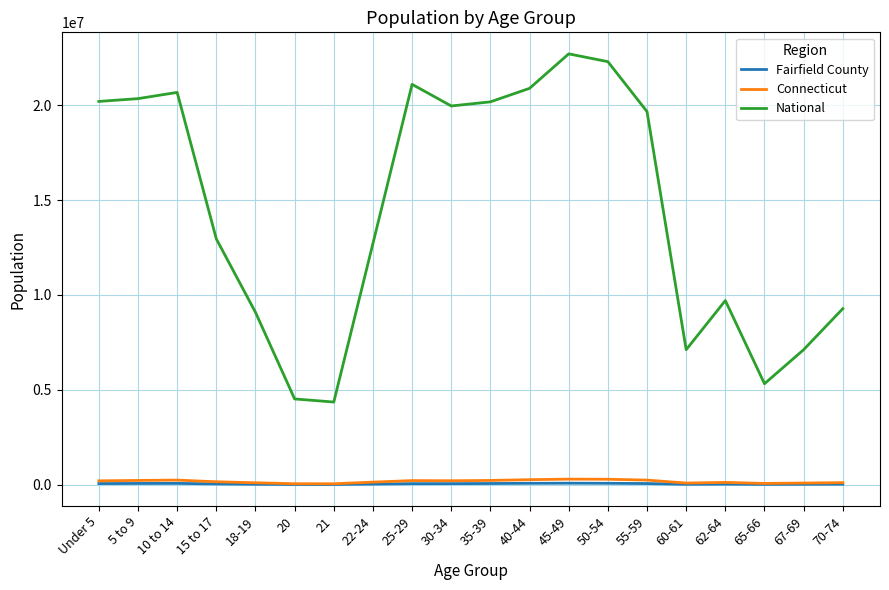

Between 62-64 and 65-66, which series saw the biggest shift?

National